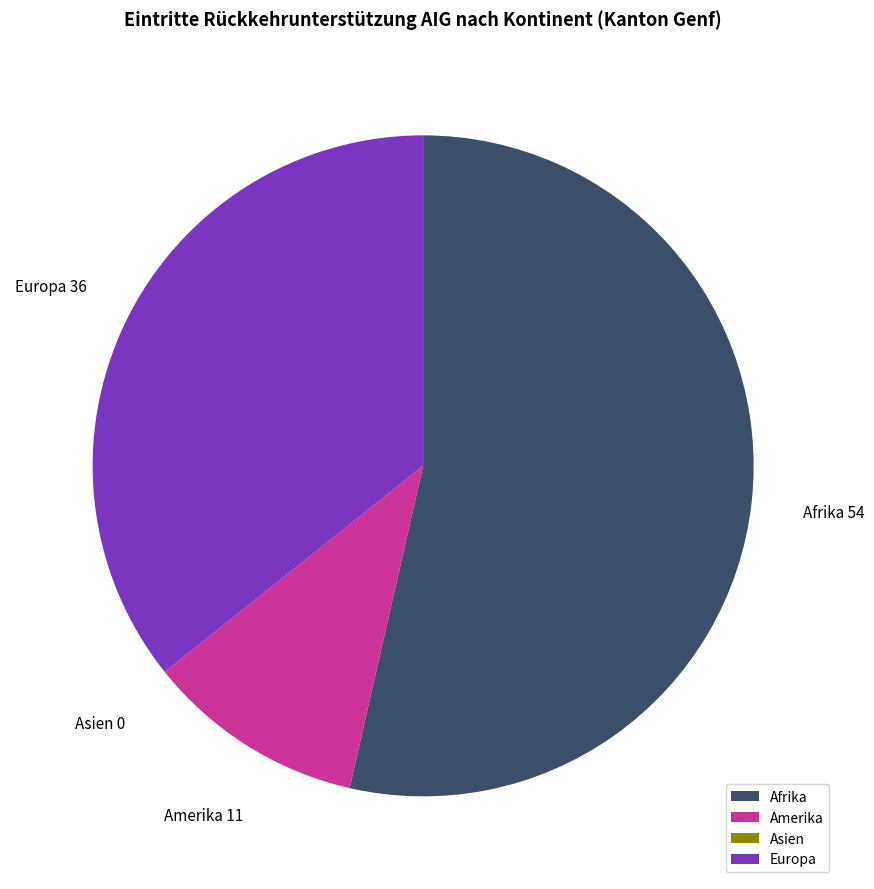

What is the ratio of the value at Europa to the value at Amerika?

3.3